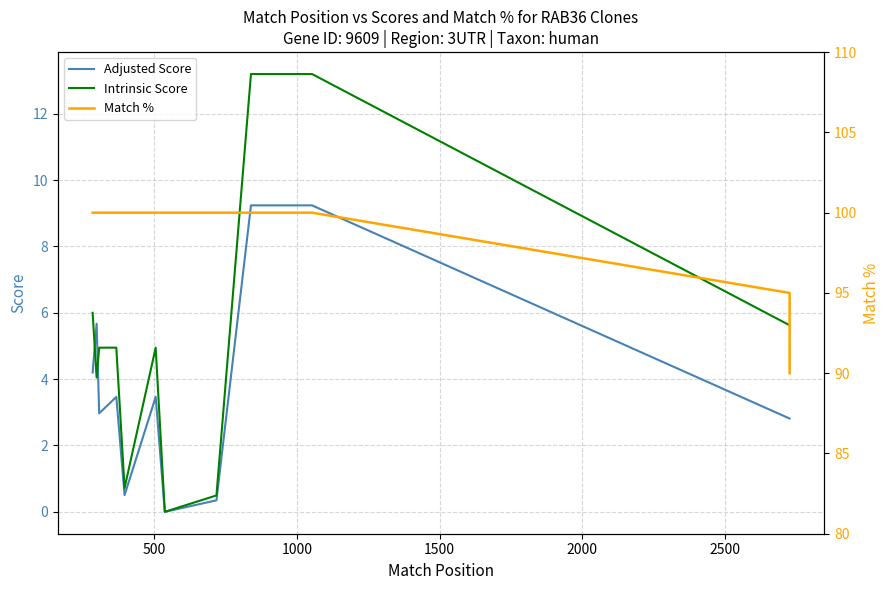

How many interior local peaks does the Adjusted Score series have?

3